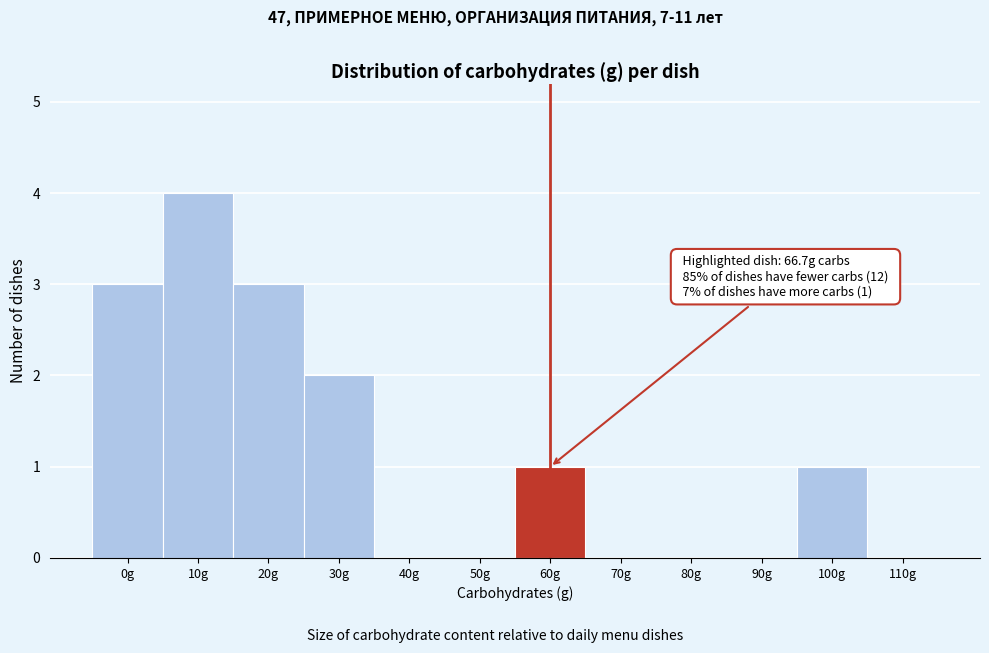

Reading right to left, transcribe all the data shown in this chart.

110g=0	100g=1	90g=0	80g=0	70g=0	60g=1	50g=0	40g=0	30g=2	20g=3	10g=4	0g=3